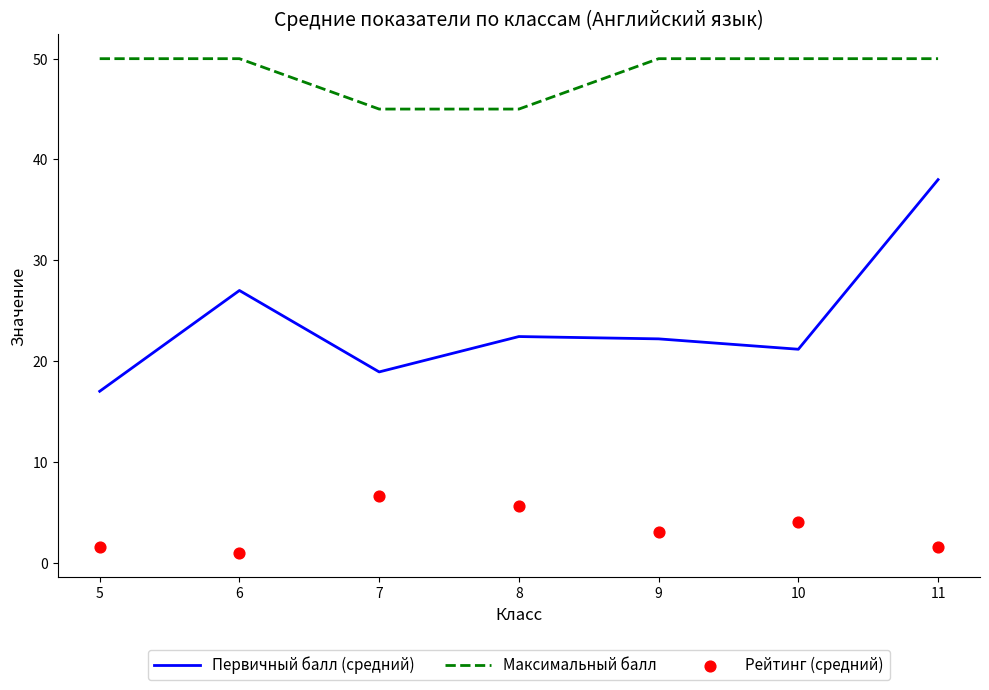

At how many categories does at least one series exceed 26?

7